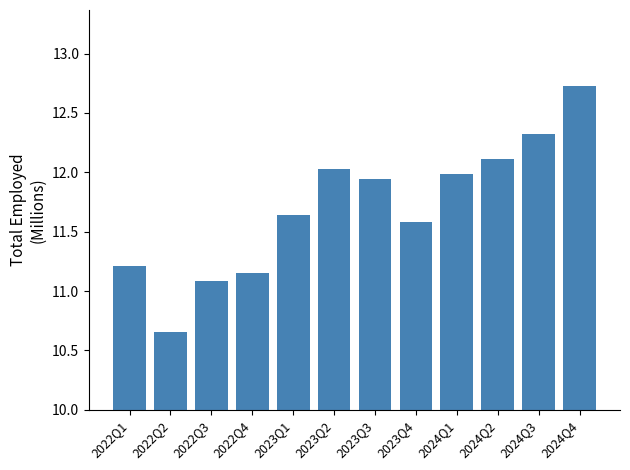

Which category has the lowest value across all series?

2022Q2